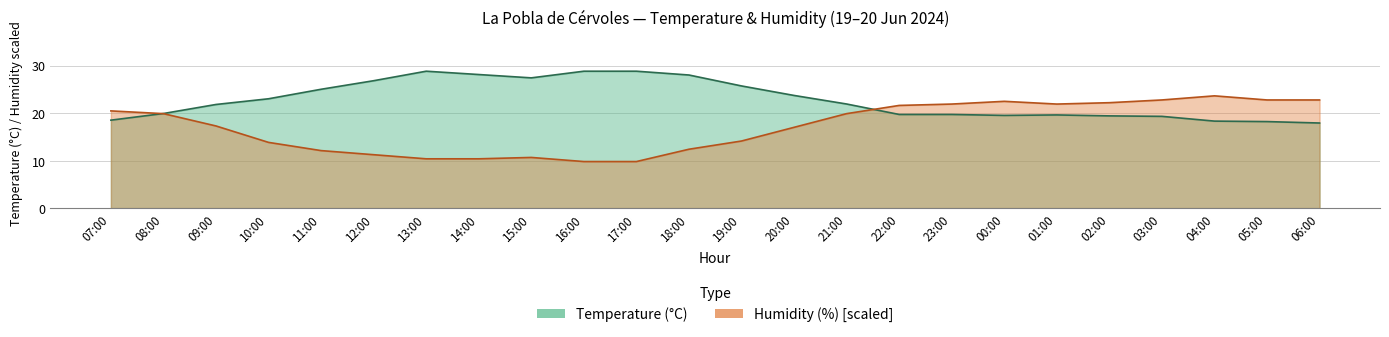

Reading left to right, list all the values displayed in this chart.

Temperature (°C): 18.5	19.9	21.8	23.0	25.0	26.8	28.8	28.1	27.4	28.8	28.8	28.0	25.7	23.7	21.9	19.7	19.7	19.5	19.6	19.4	19.3	18.3	18.2	17.9
Humidity (%): 20.4	19.9	17.3	13.8	12.1	11.2	10.4	10.4	10.7	9.8	9.8	12.4	14.1	17.0	19.9	21.6	21.9	22.5	21.9	22.2	22.8	23.6	22.8	22.8